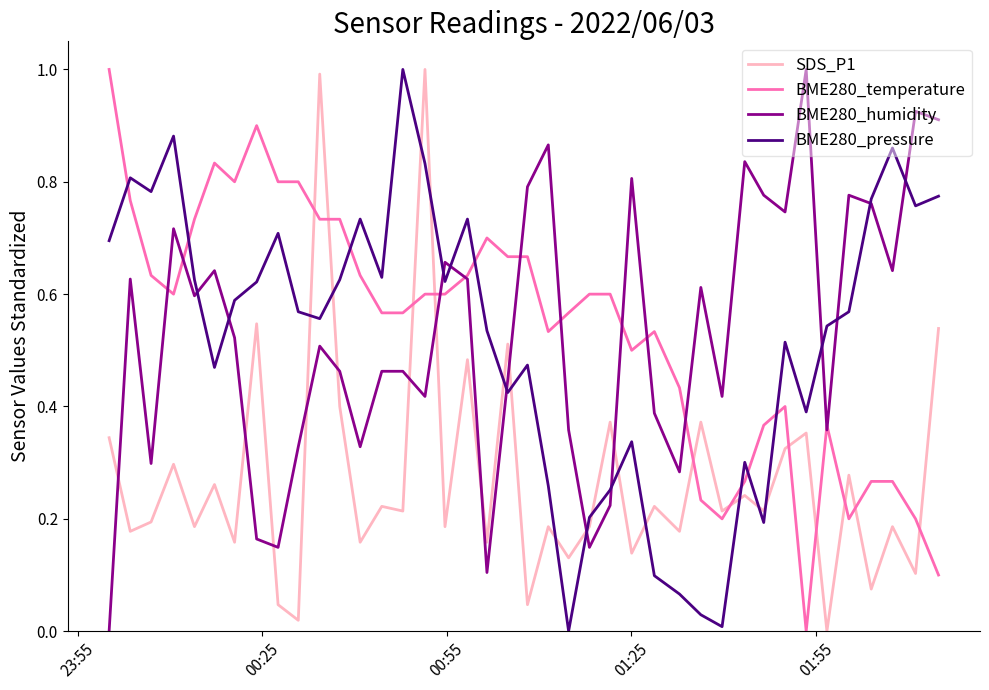

True or false: SDS_P1 and BME280_temperature intersect in this chart.

True